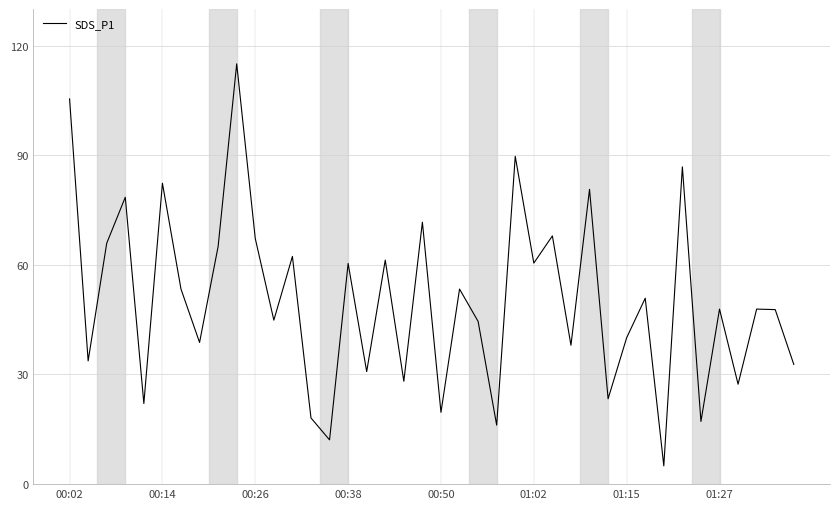

What is the smallest value displayed?

5.0